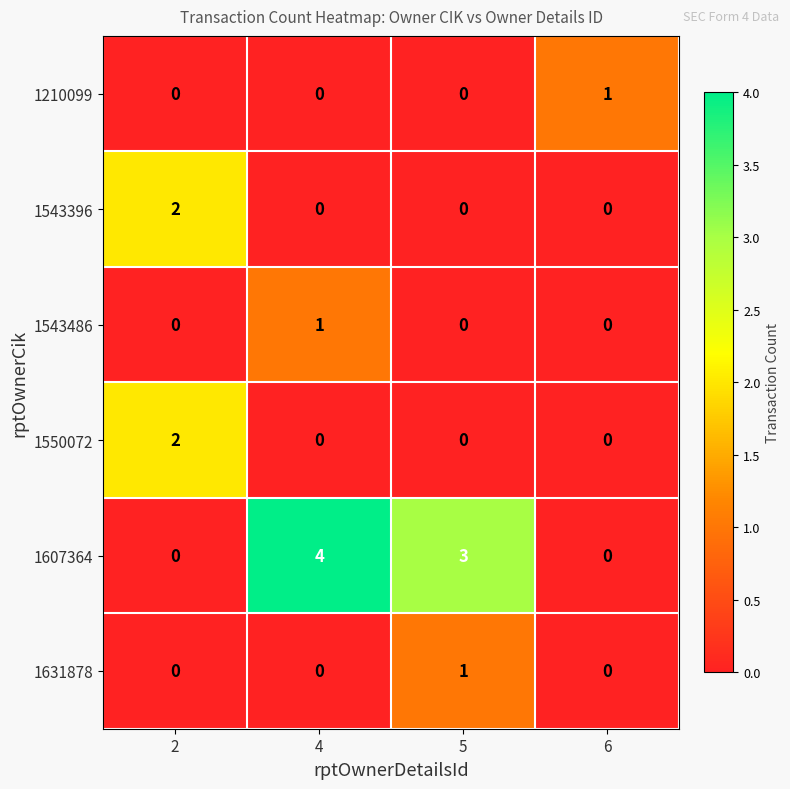

Count the 1607364 values in the range 0 to 4.

4